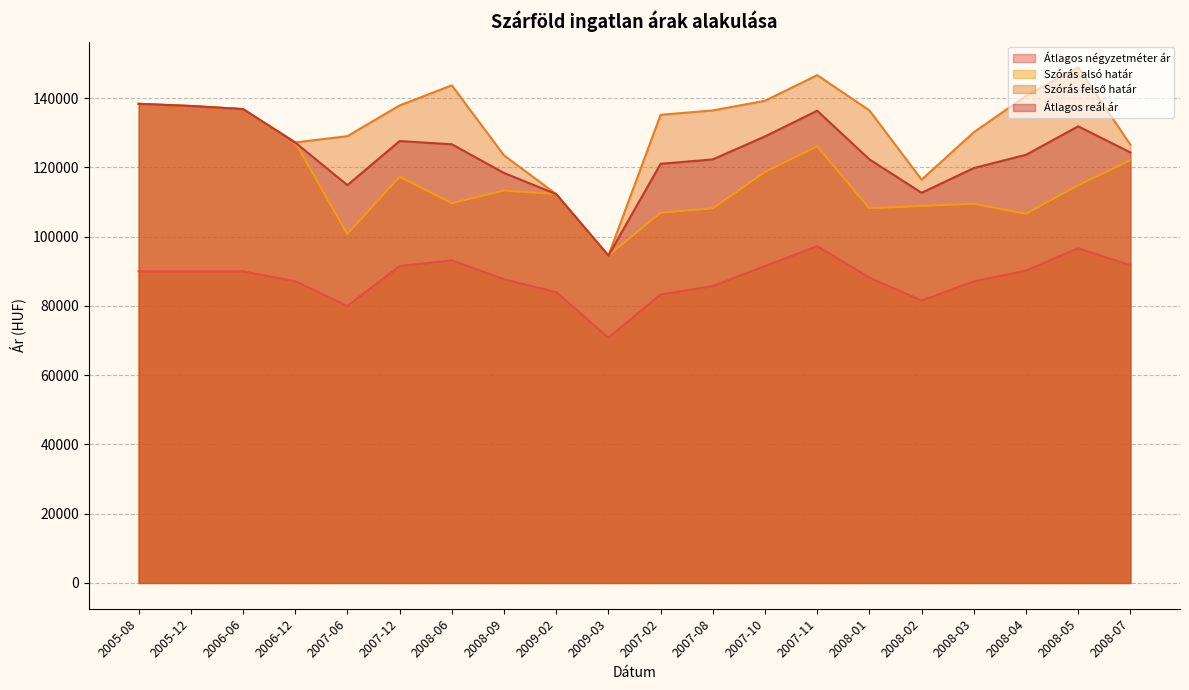

How many lines are shown in the chart?

4